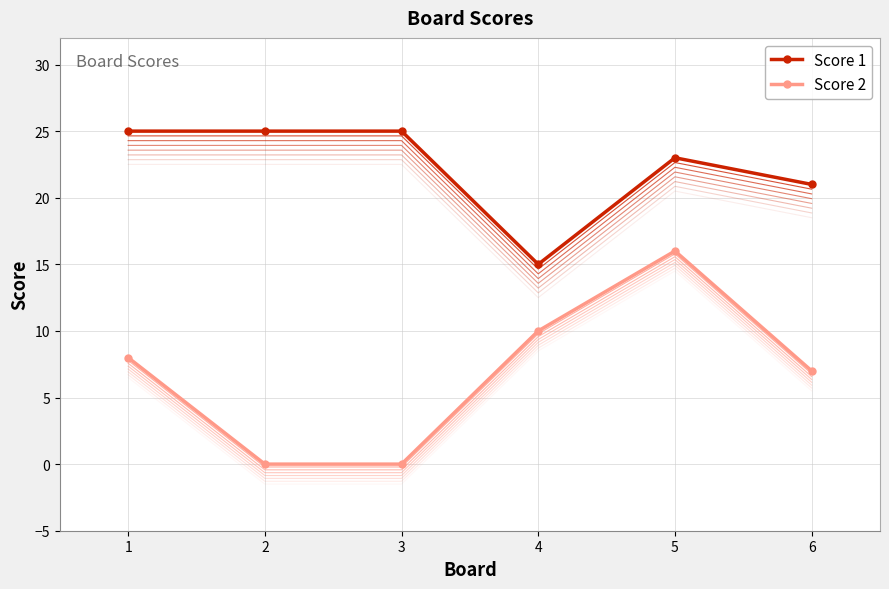

Is it true that Score 2 equals 4 at 1?

False